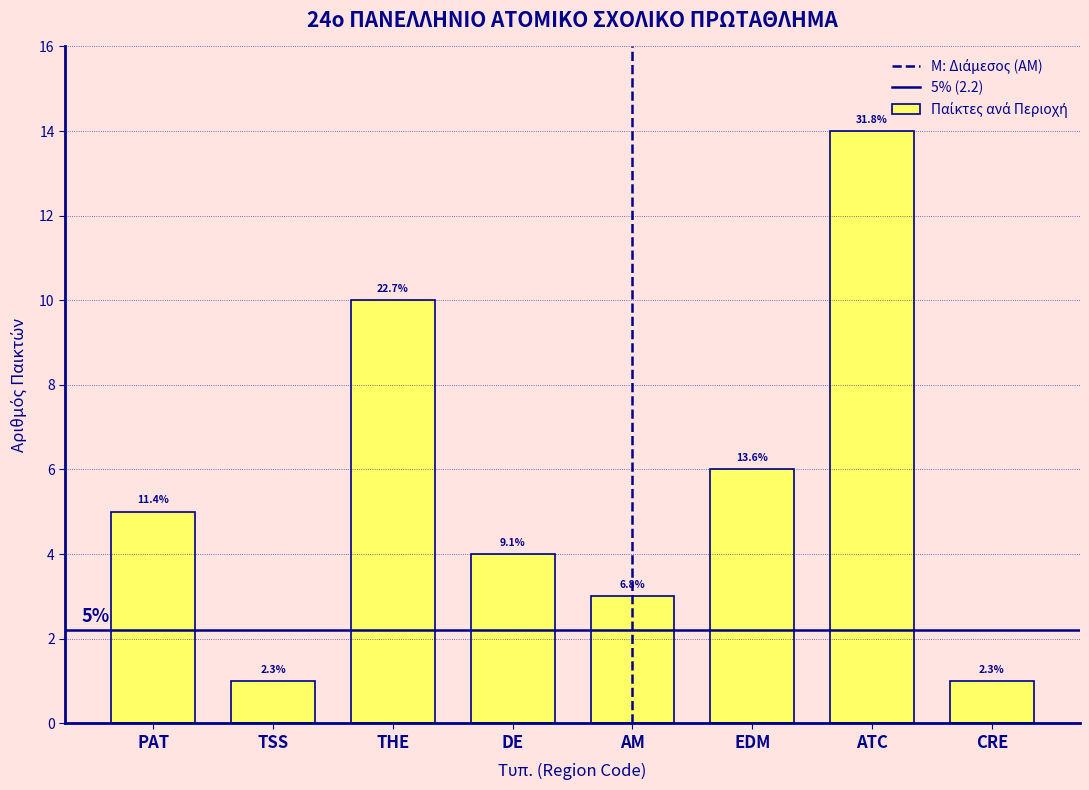

How many bars are there in total?

8